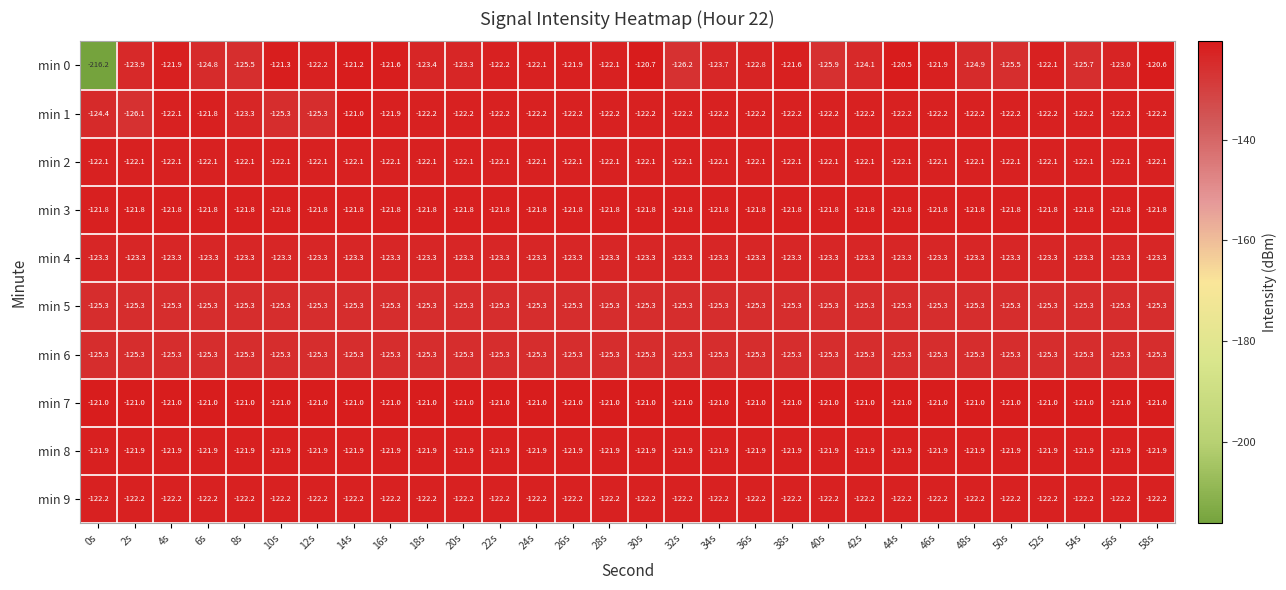

What is the maximum value for min 1?

-121.0